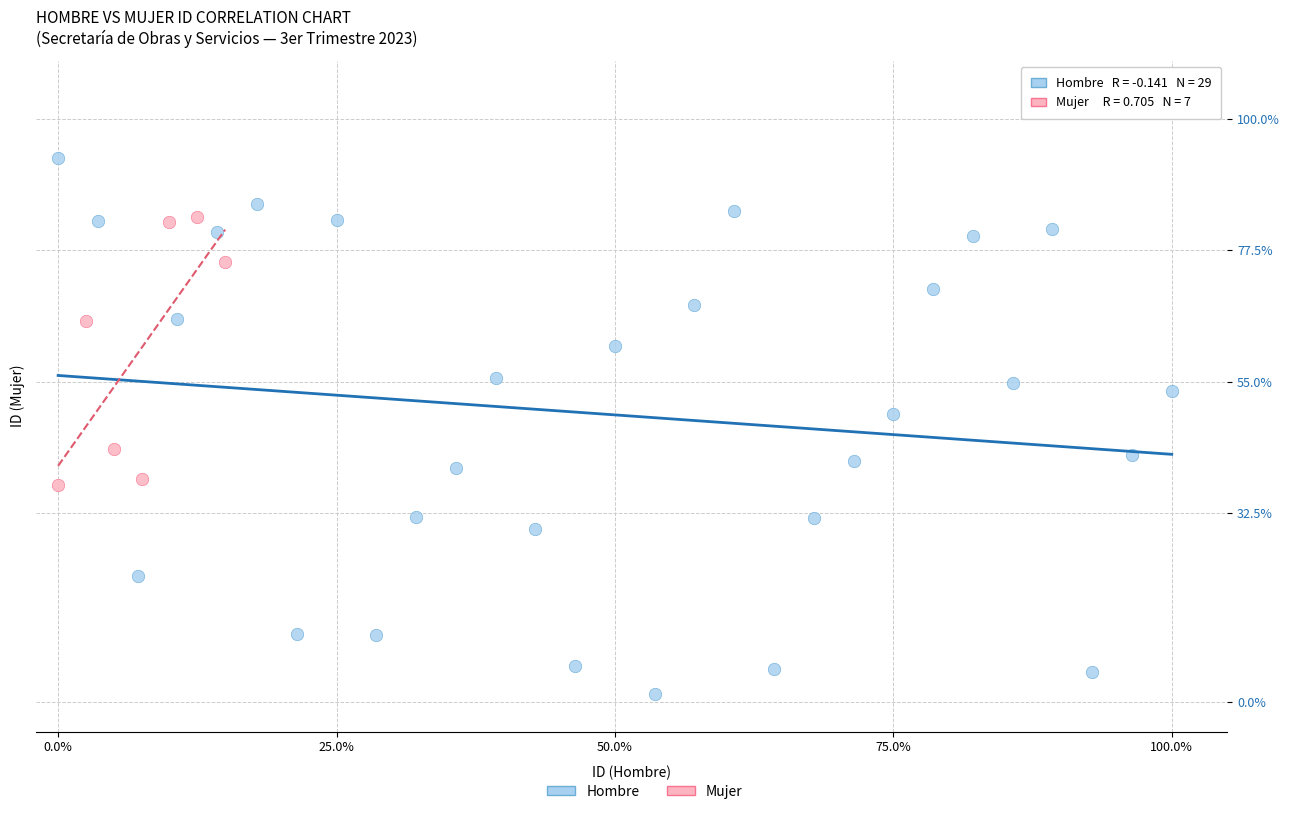

Which series contains the lowest Y value?

Hombre